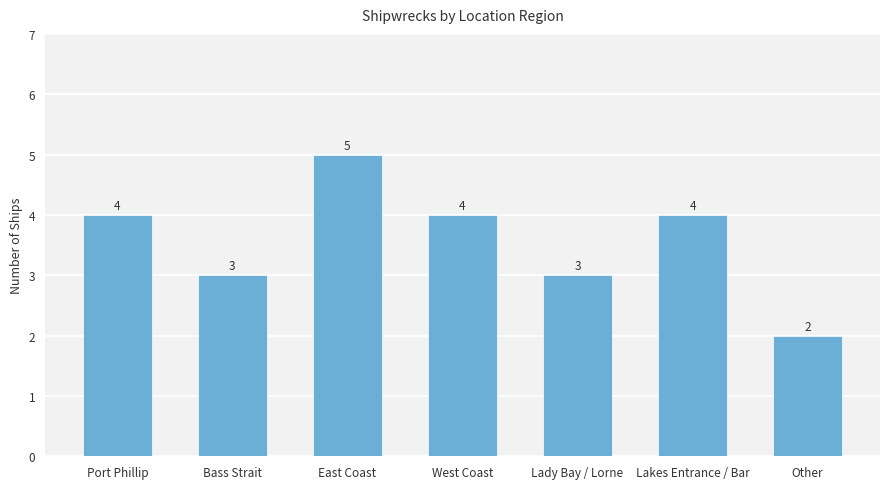

Which label corresponds to the smallest value in the chart?

Other